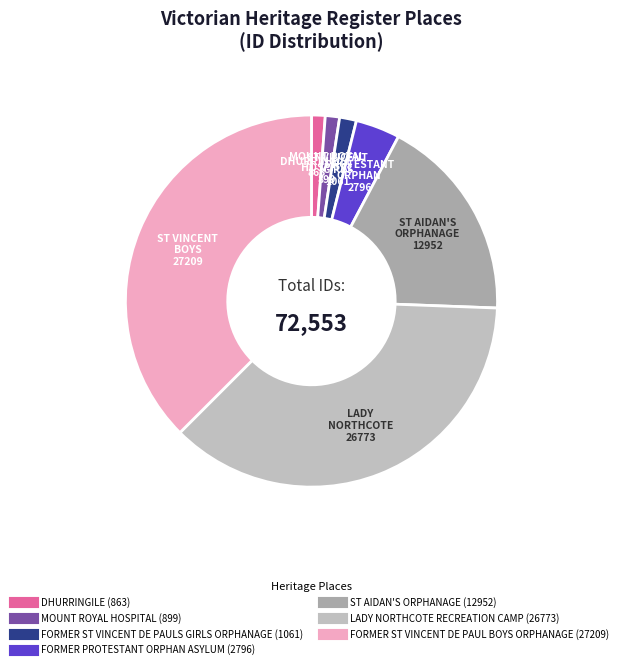

To the nearest percent, what is the difference between the FORMER PROTESTANT ORPHAN ASYLUM and DHURRINGILE slice percentages?

3%